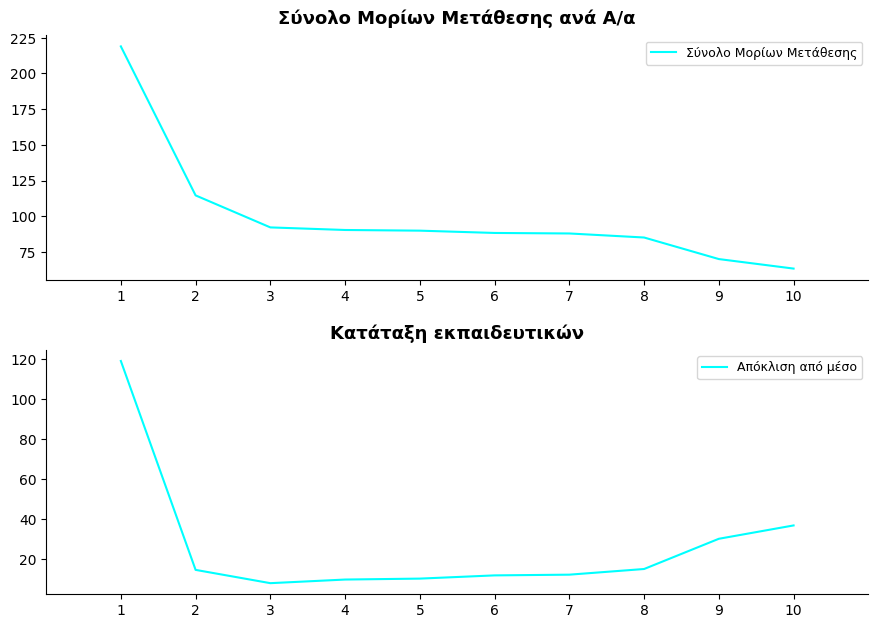

How many lines are shown in the chart?

2